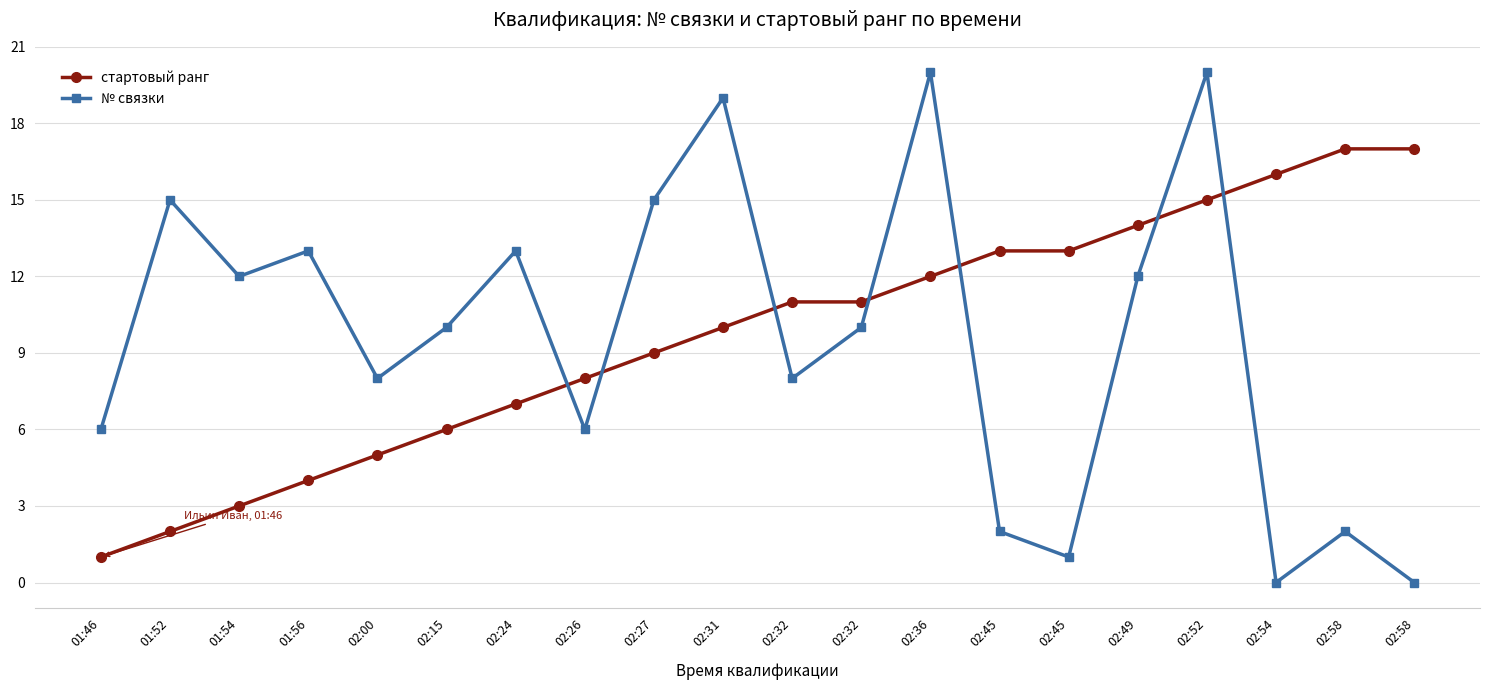

Read the стартовый ранг value at 02:32.

11